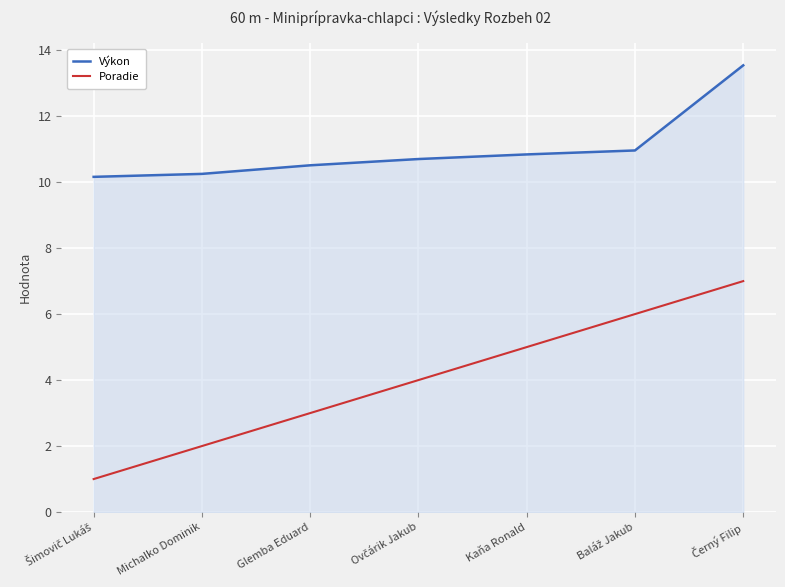

What is the difference between the maximum and minimum values in the Poradie series?

6.0